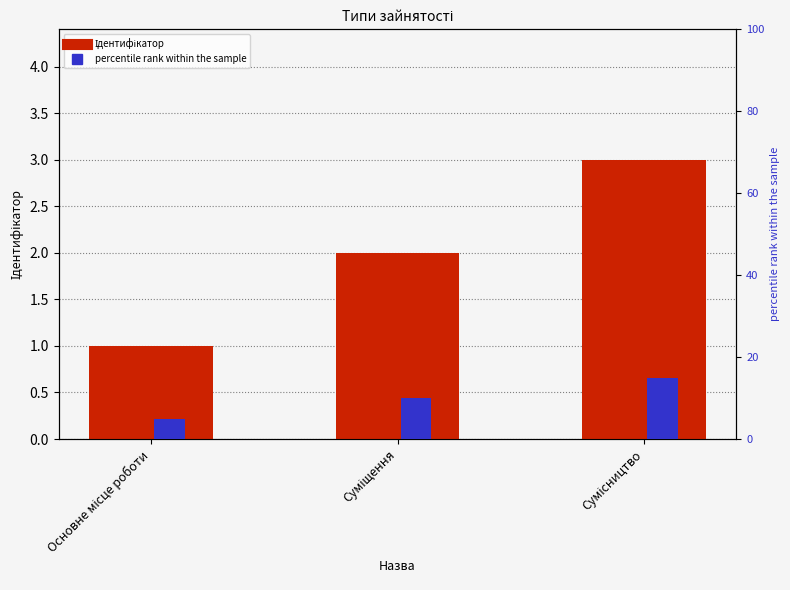

Is it true that Ідентифікатор equals 0.6 at Суміщення?

False